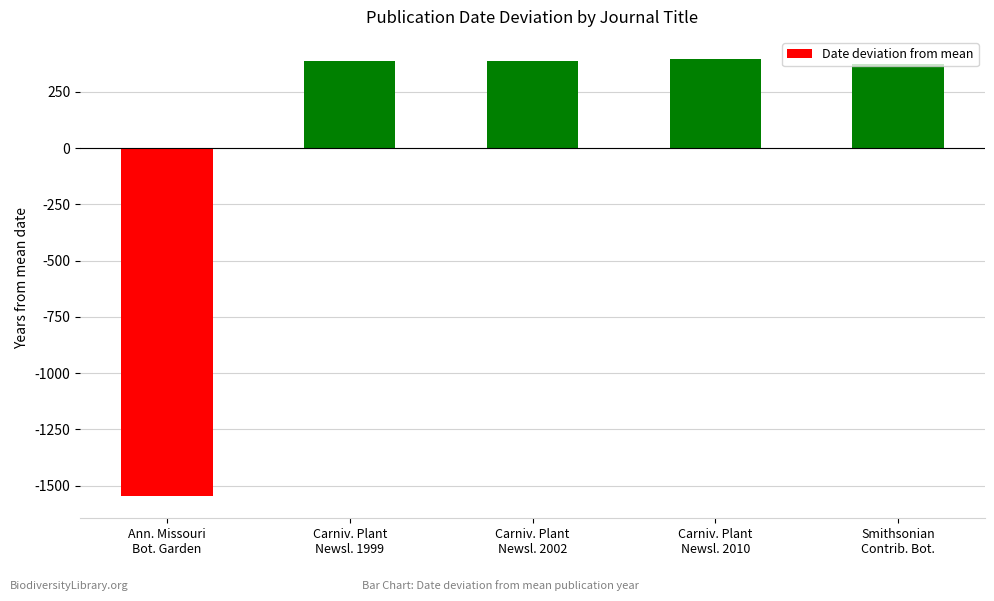

What is the smallest value displayed?

-1547.4